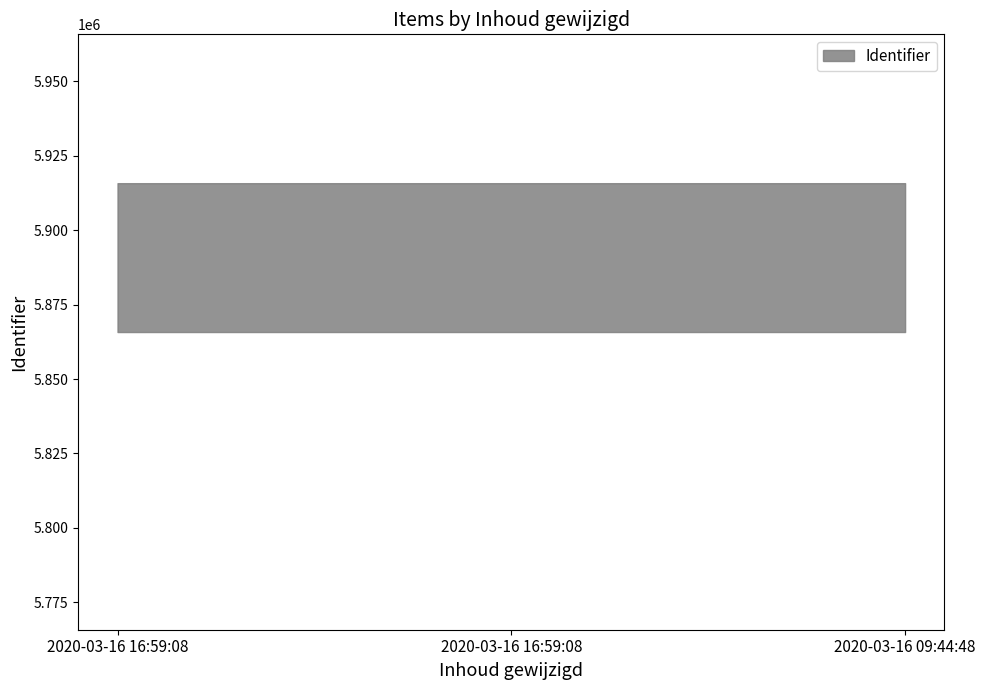

How many data points are less than 5865780?

1